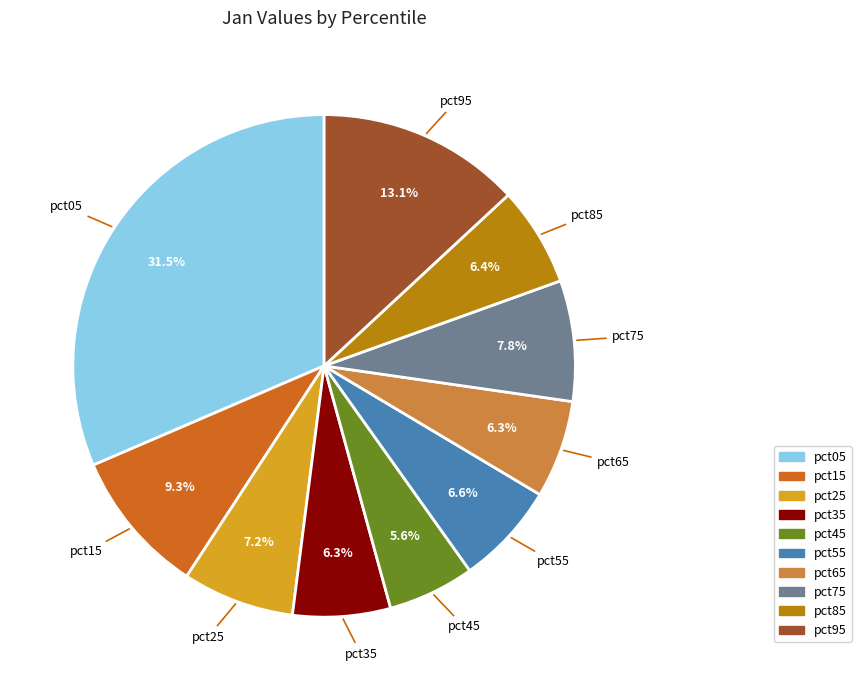

Combined, do pct35 and pct15 account for over 50%?

No